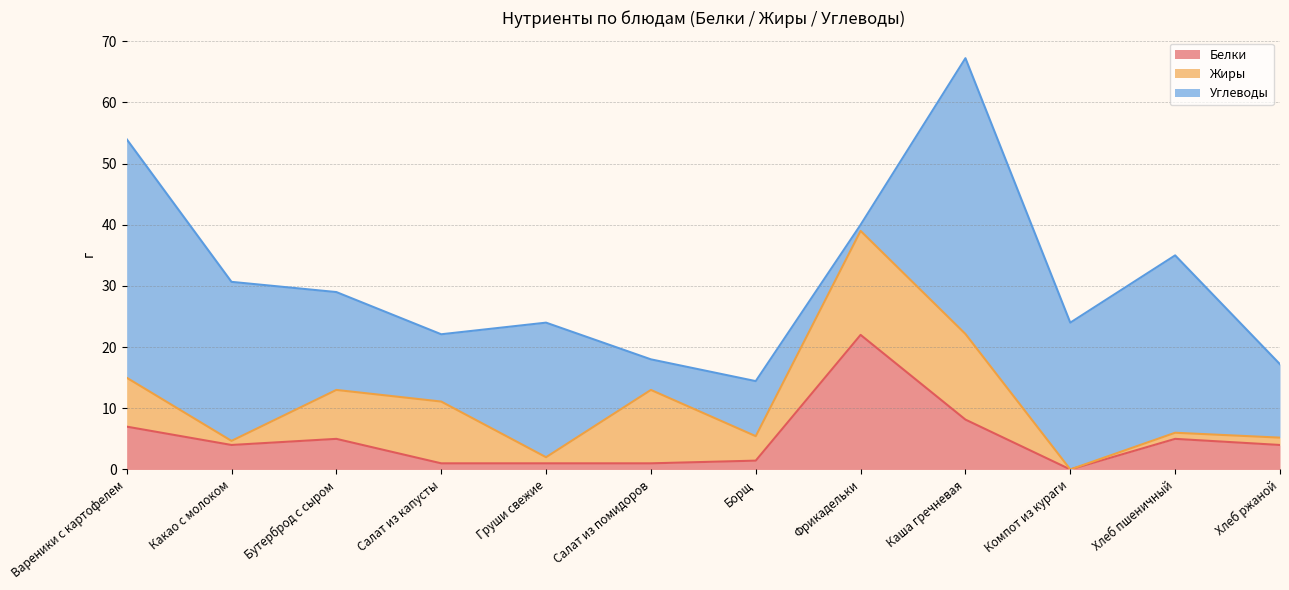

True or false: Белки has a value of 7.0 at Вареники с картофелем.

True